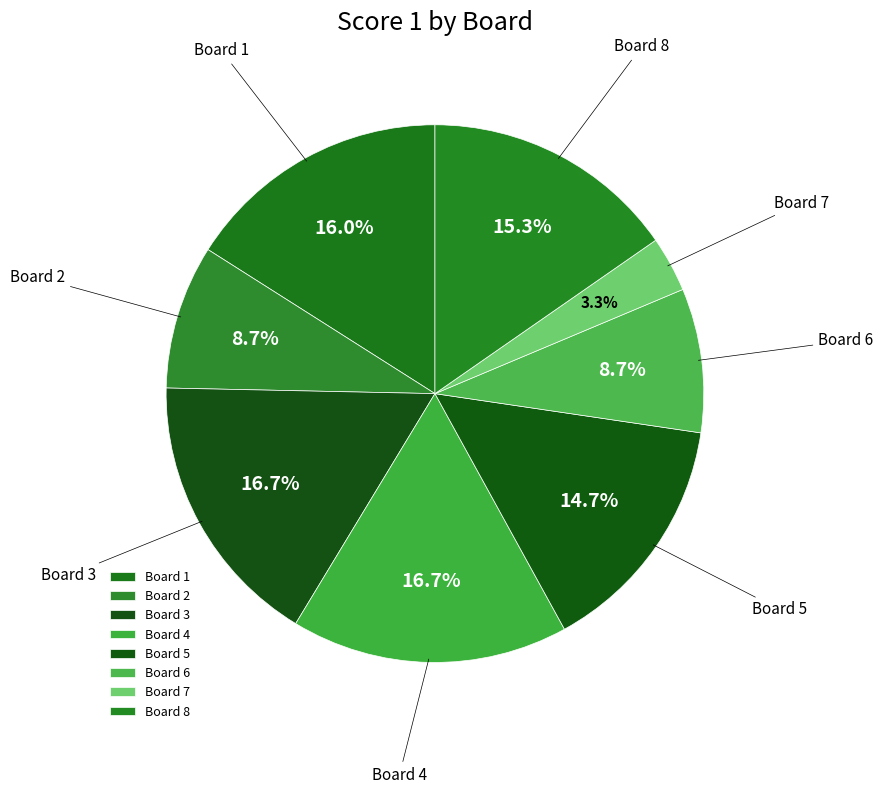

Between Board 1 and Board 2, which is larger?

Board 1